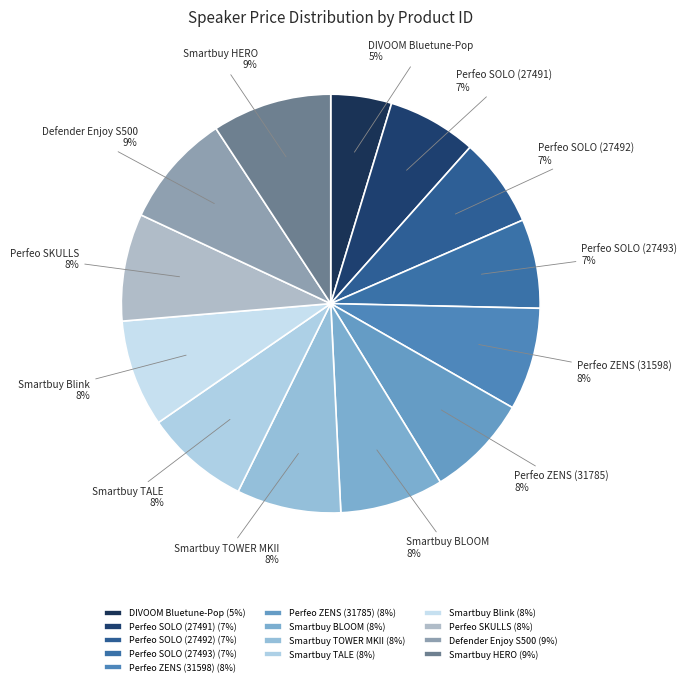

Which slice is the smallest?

DIVOOM Bluetune-Pop